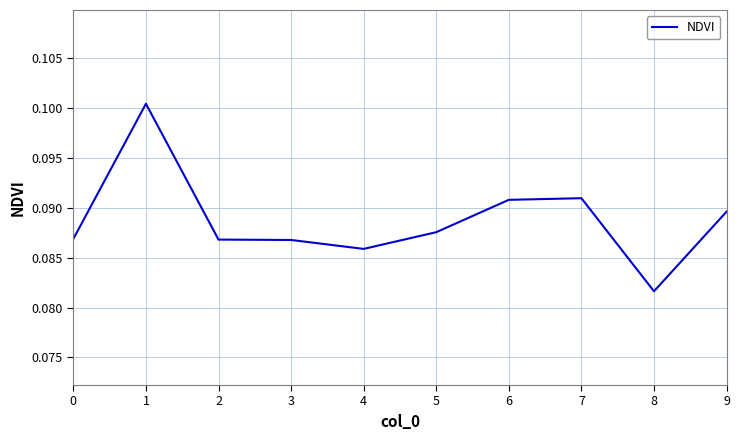

Where is the data nearest to the value 0?

8